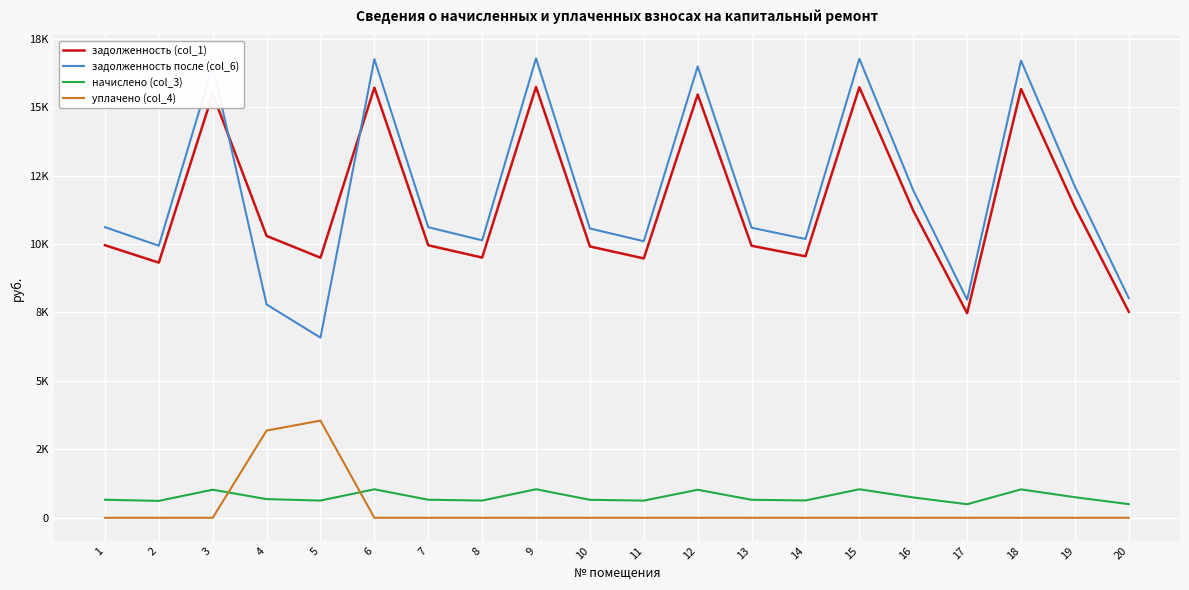

At which label does начислено (col_3) reach its peak?

9